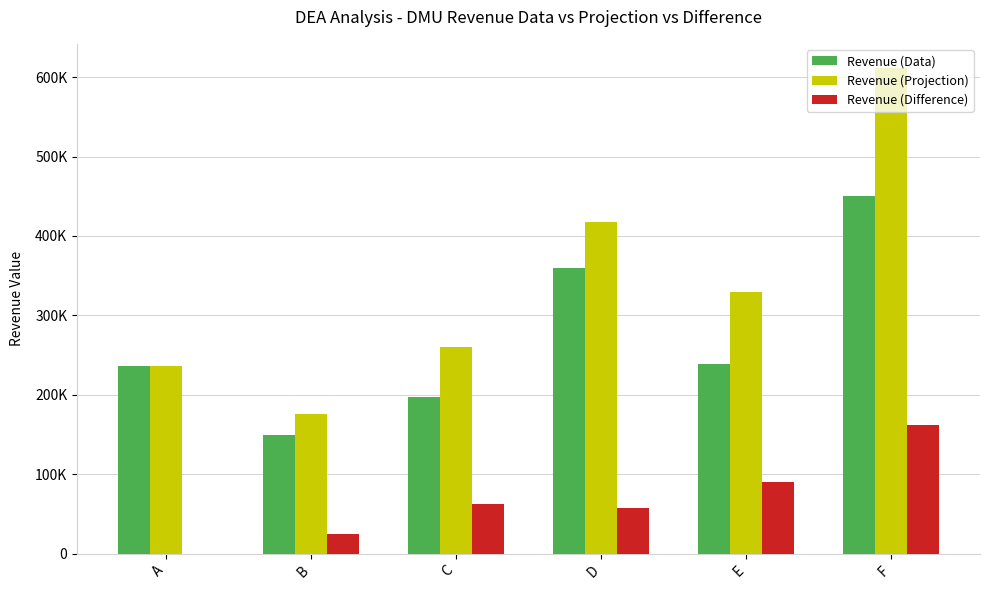

What is the sum of the Revenue (Difference) values at D and B?

82463.6